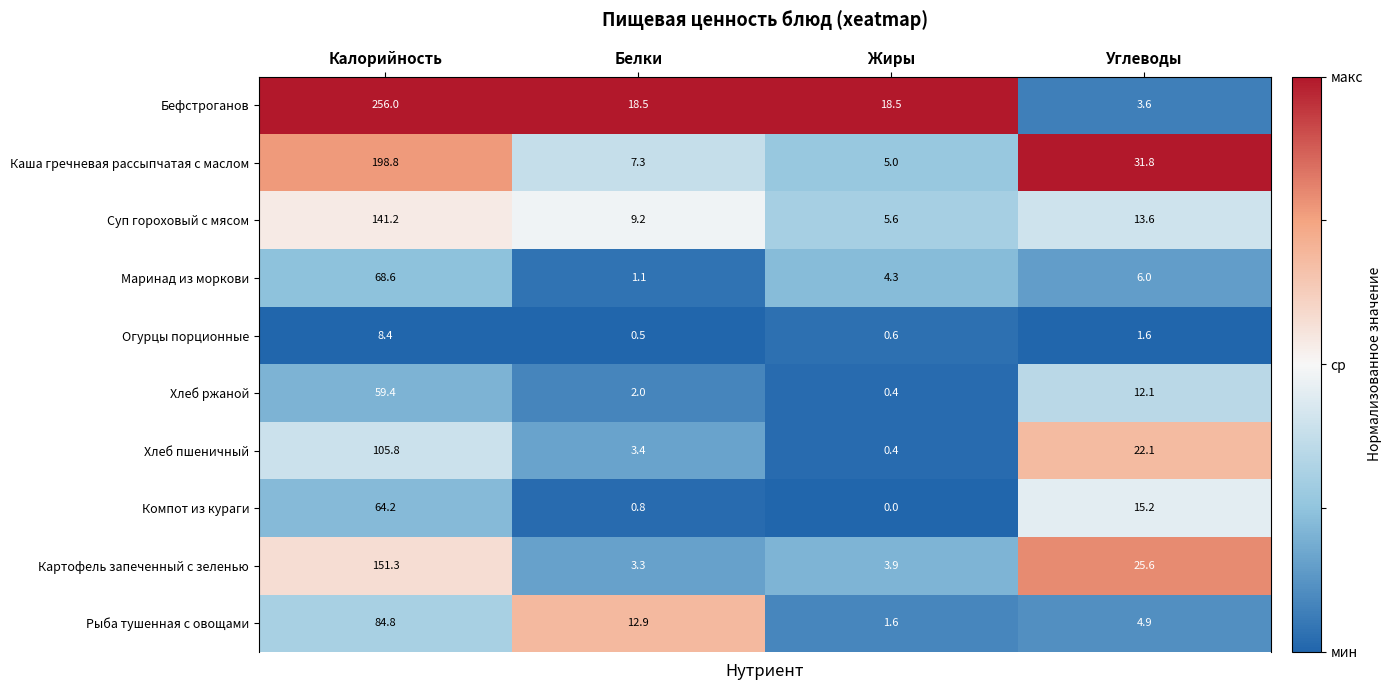

What is the average value of the Рыба тушенная с овощами series?

26.1